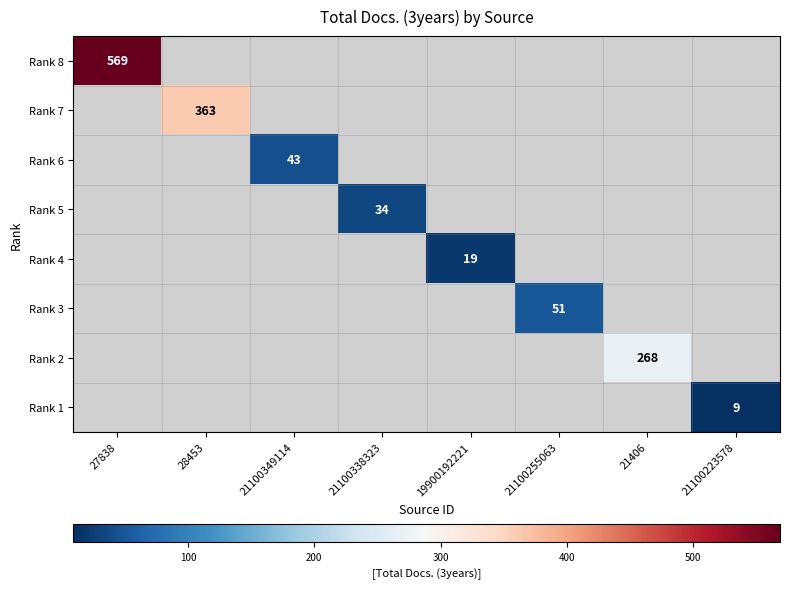

Which series has the largest range (max minus min)?

Rank 8